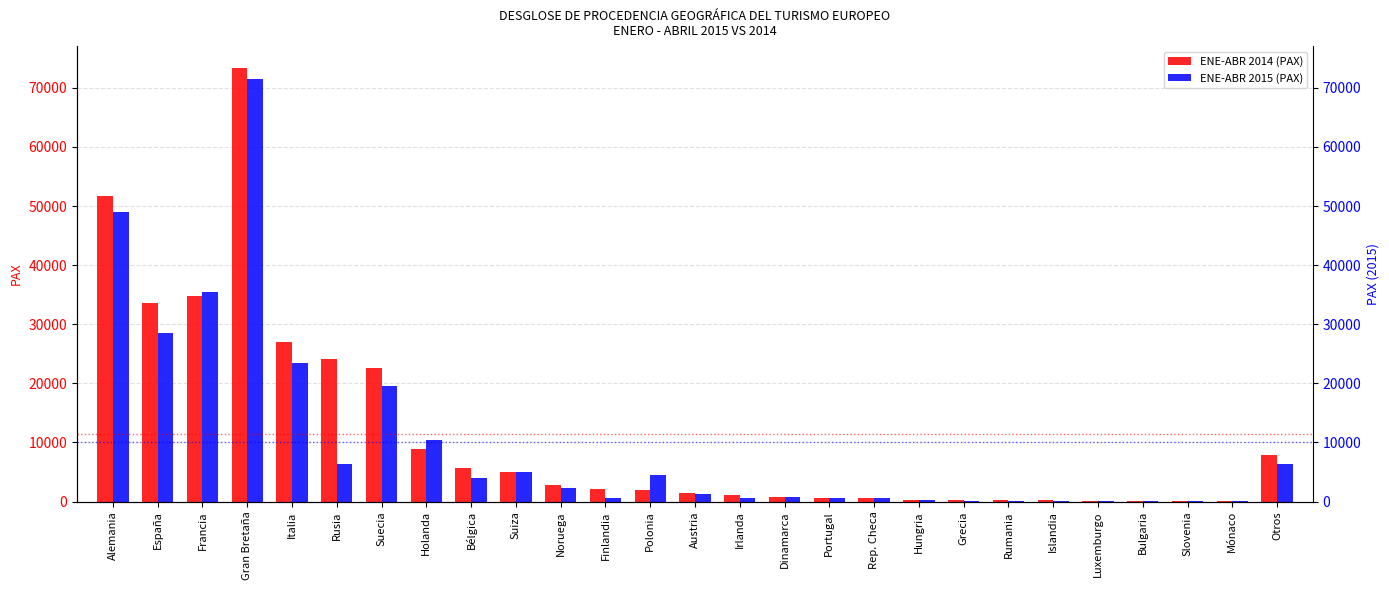

Rank the series by their maximum value, from lowest to highest.

ENE-ABR 2015 (PAX), ENE-ABR 2014 (PAX)